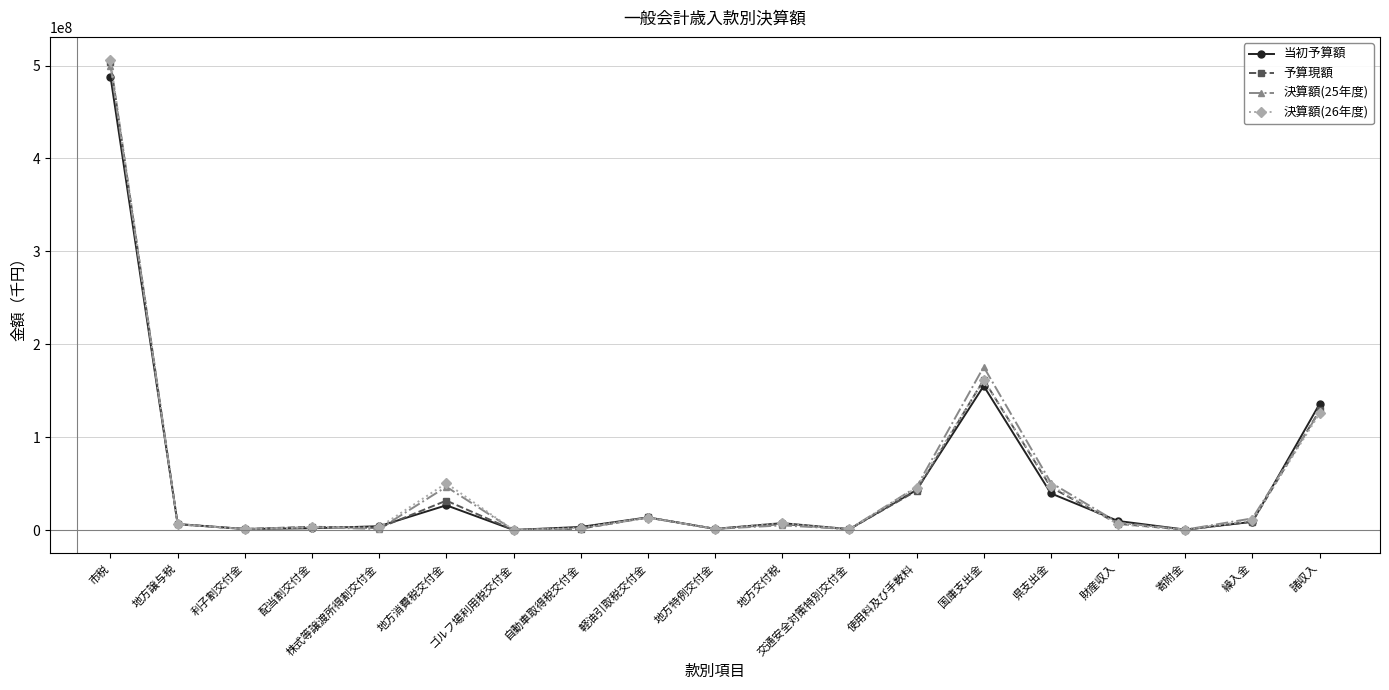

How many data points in 予算現額 are less than 6478195?

9